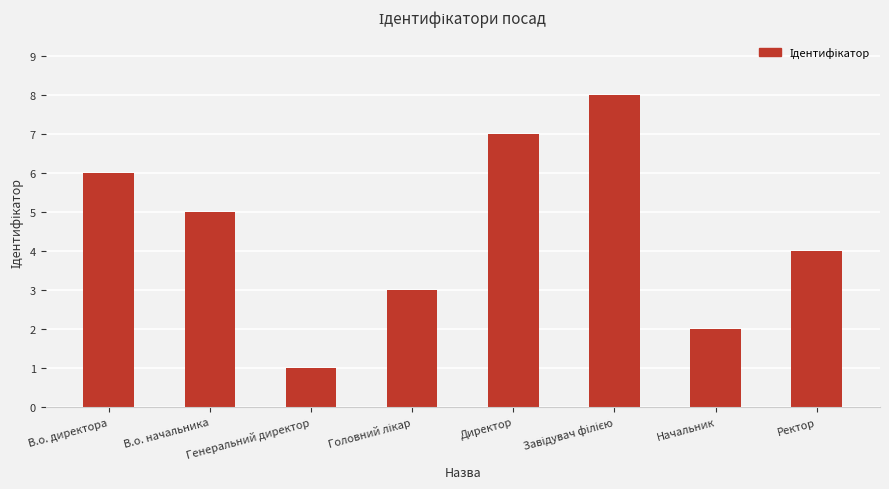

What is the ratio of the value at Начальник to the value at В.о. директора?

0.3